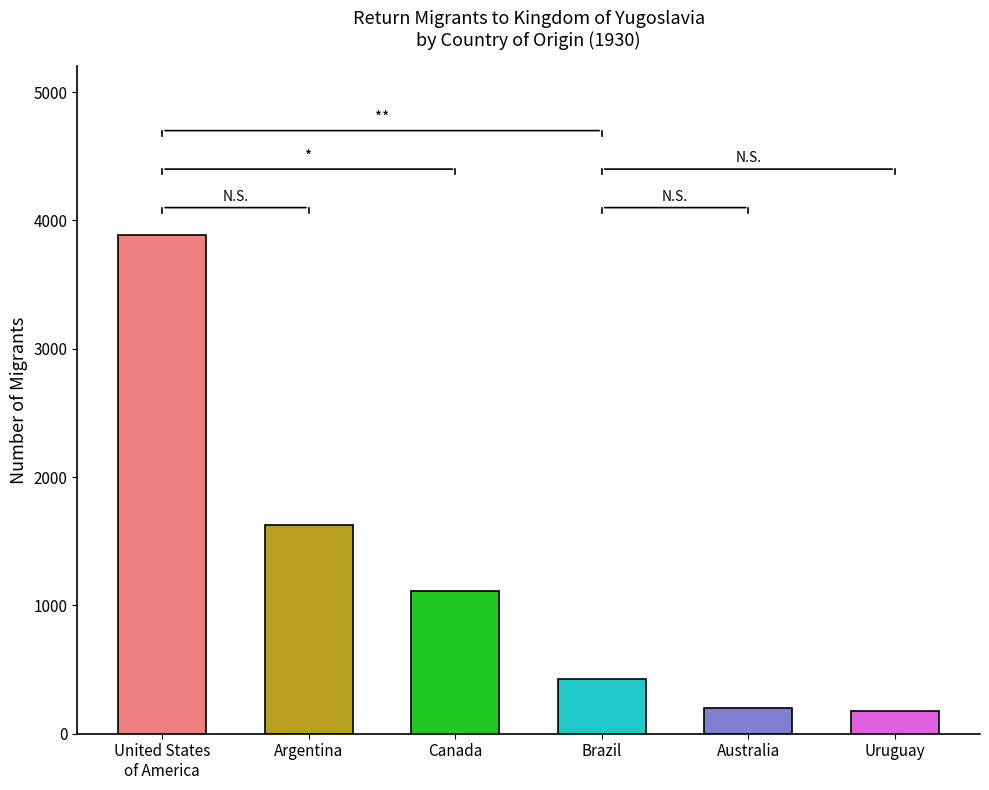

What is the label of the 2nd bar from the left?

Argentina